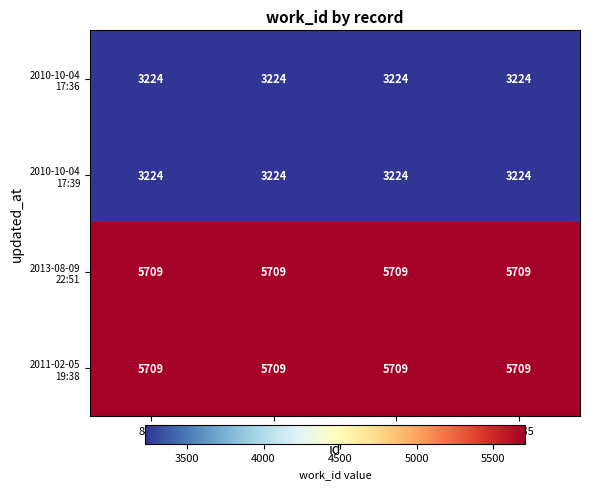

What is the difference between the highest and lowest values at 15233?

2485